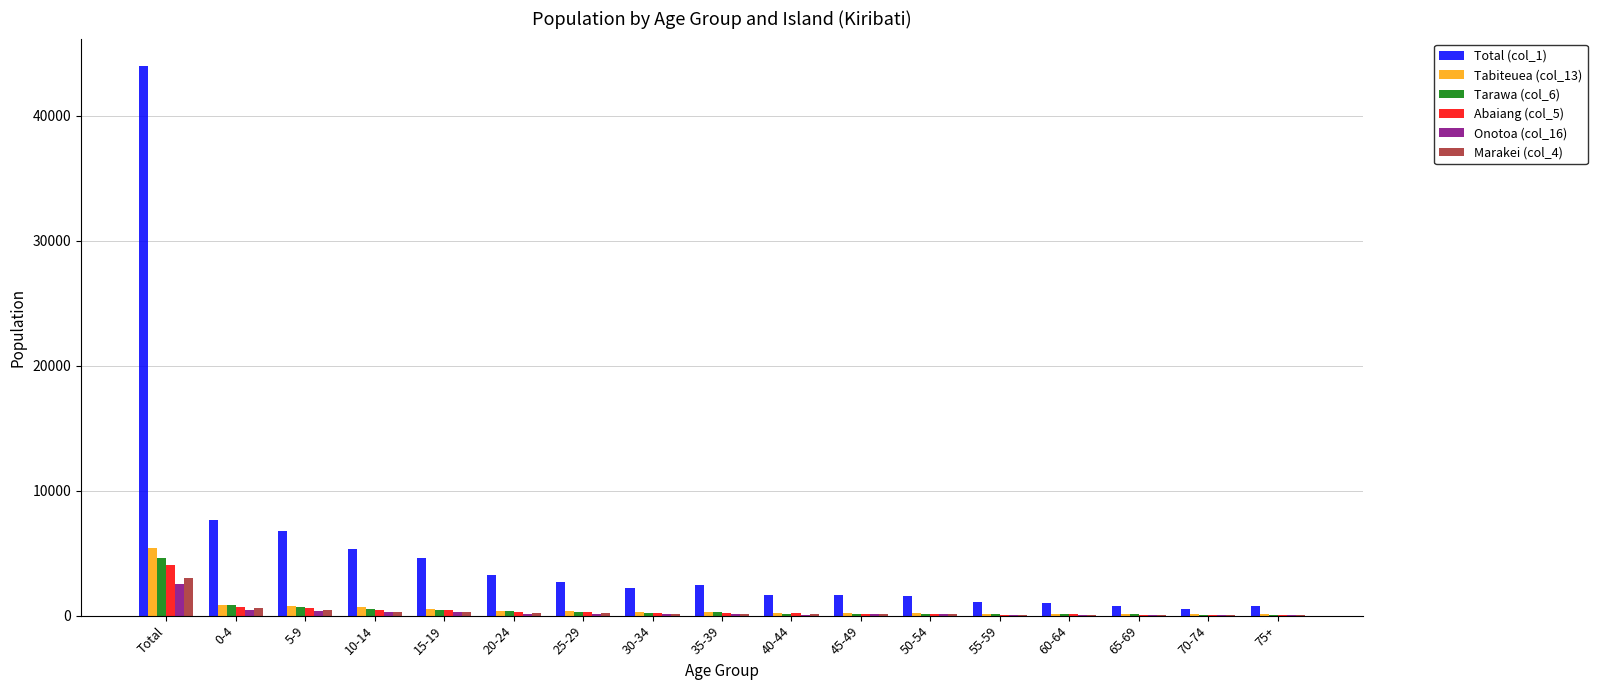

Which category has the highest value in the Onotoa (col_16) series?

Total